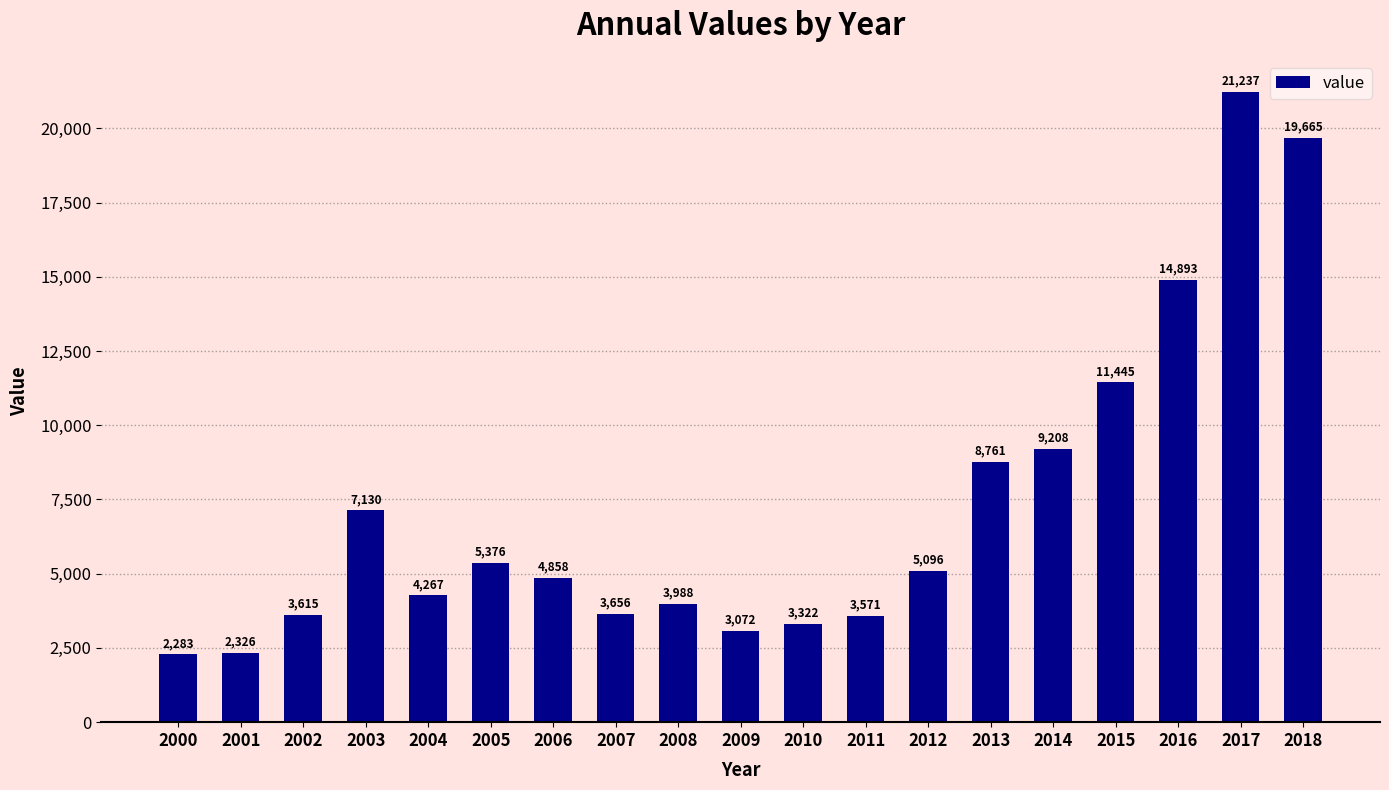

What is the smallest value displayed?

2283